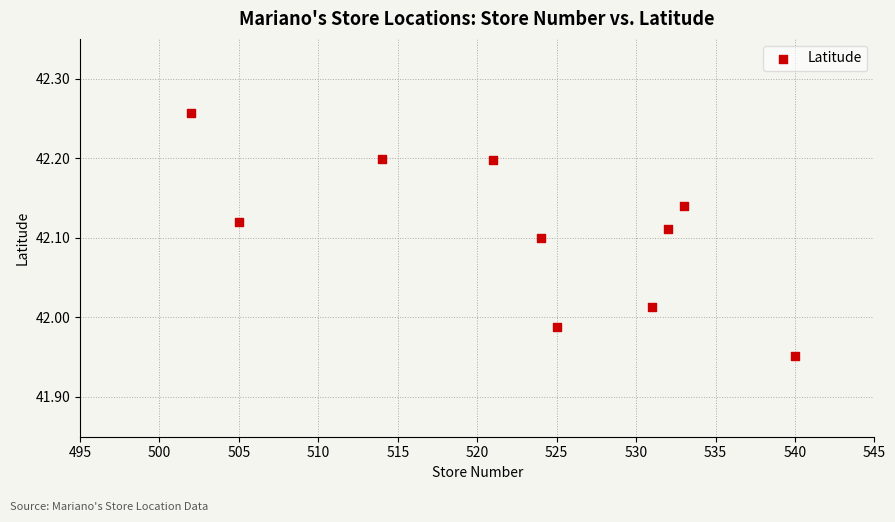

What is the average X value?

522.7